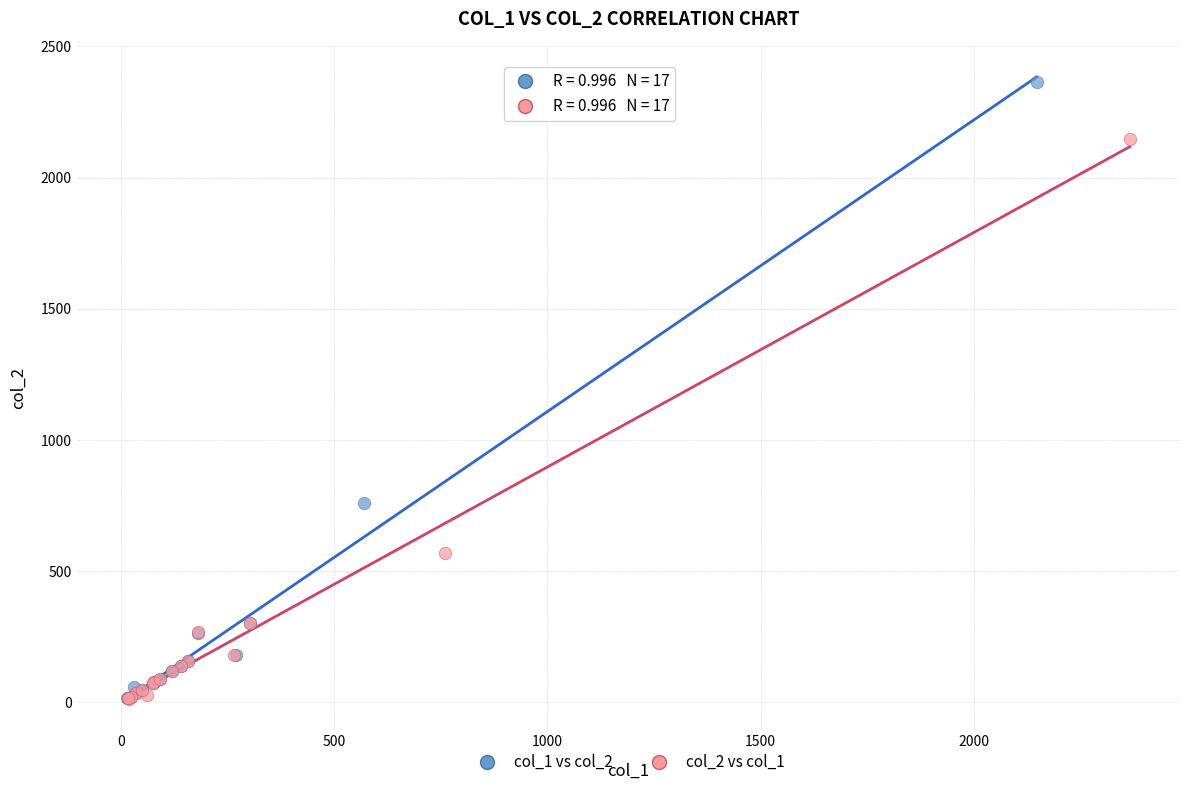

Which series reaches the maximum Y coordinate?

col_1 vs col_2